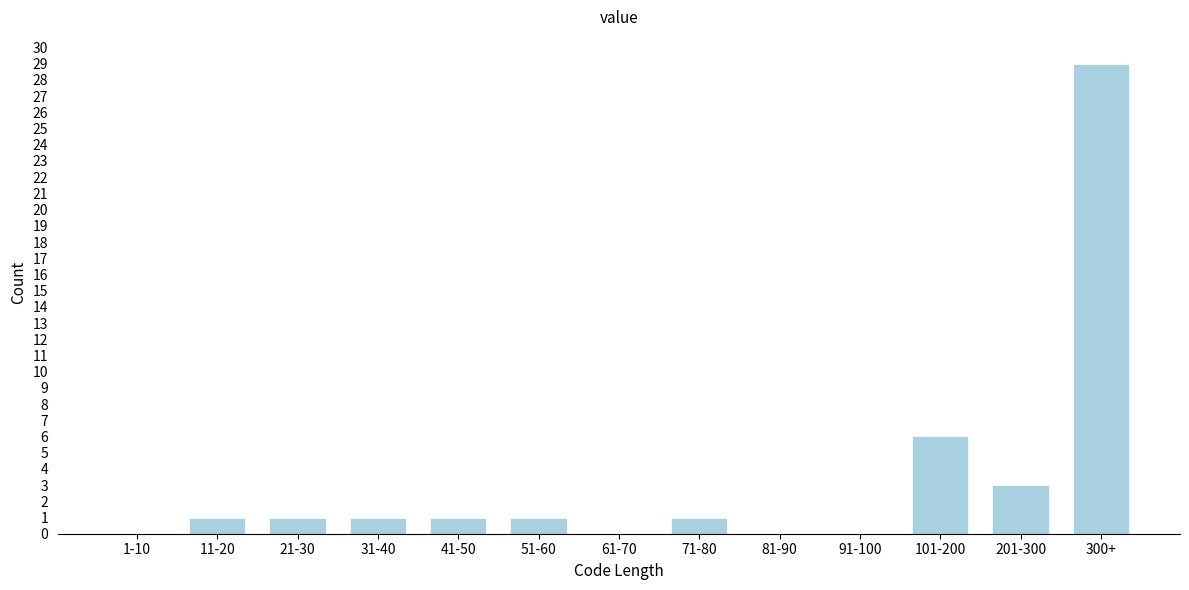

Reading left to right, transcribe all the data shown in this chart.

1-10=0	11-20=1	21-30=1	31-40=1	41-50=1	51-60=1	61-70=0	71-80=1	81-90=0	91-100=0	101-200=6	201-300=3	300+=29